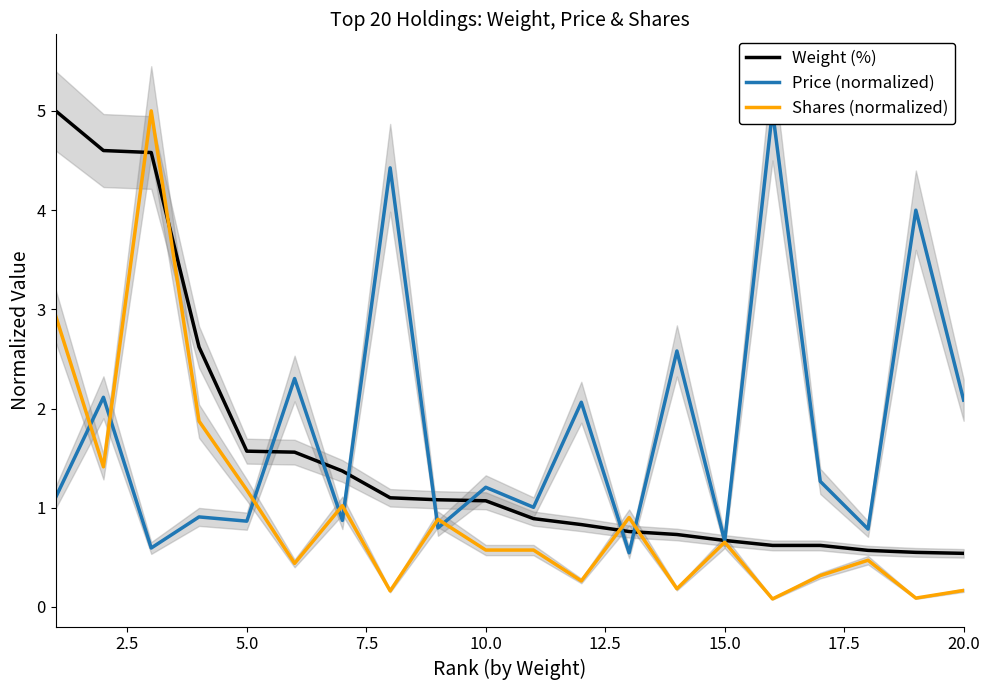

What is the difference between the maximum and minimum values in the Shares (normalized) series?

4.9